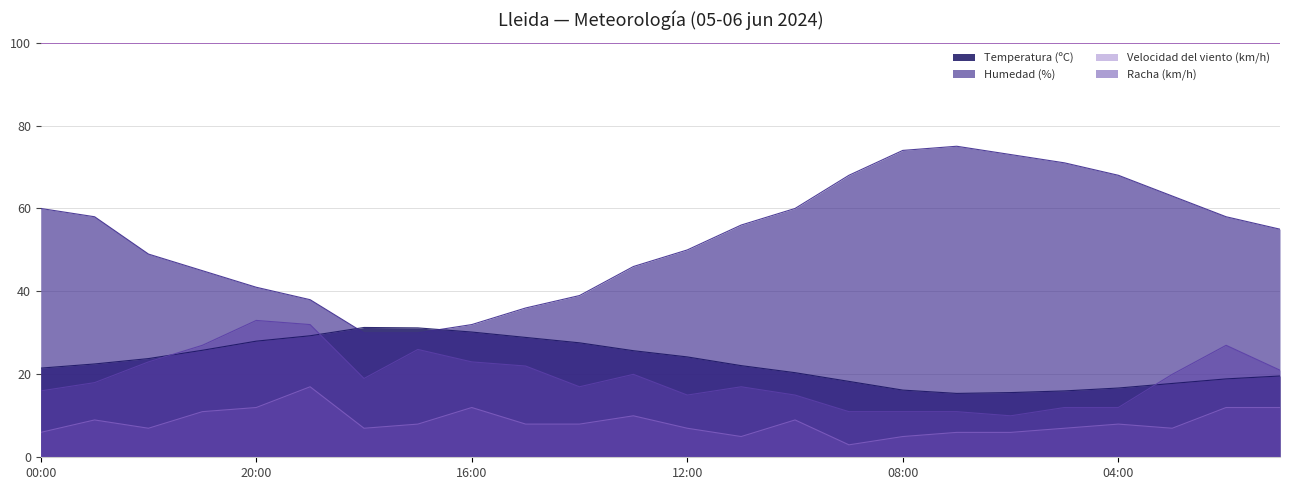

What are all the series names shown in the legend?

Temperatura (ºC), Humedad (%), Velocidad del viento (km/h), Racha (km/h)